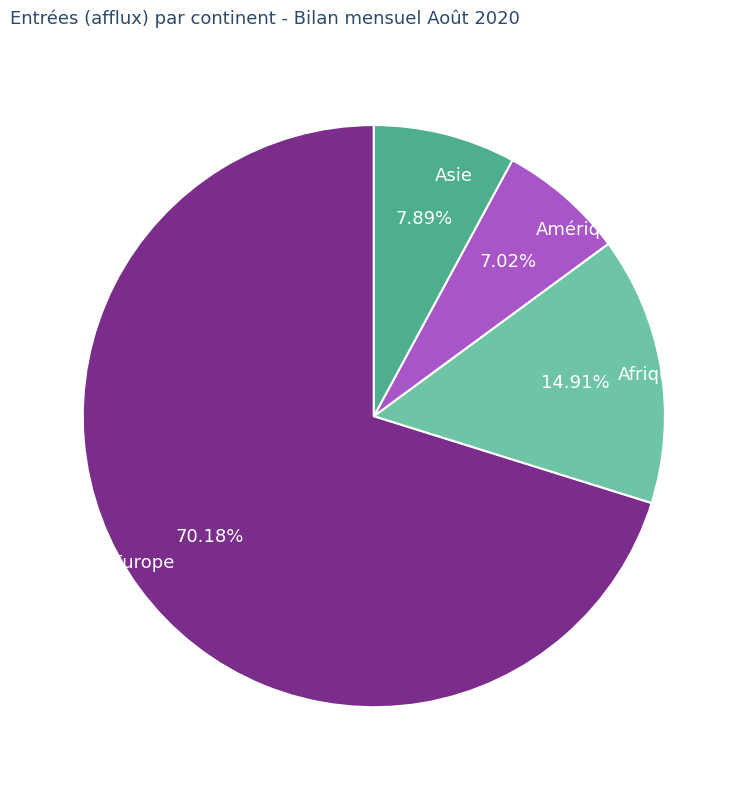

Which category has the biggest portion of the pie?

Europe